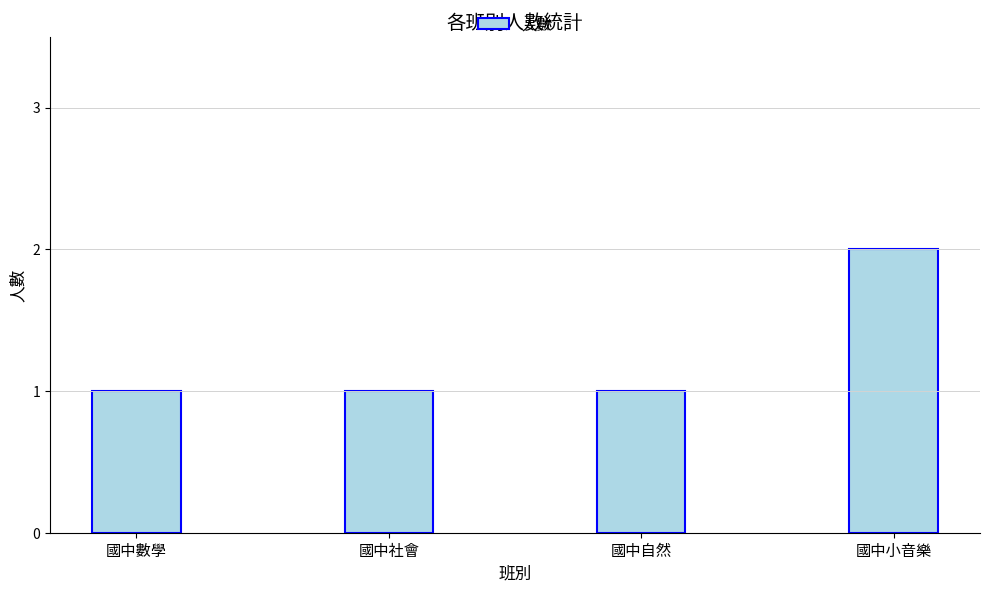

Are the bars horizontal?

No